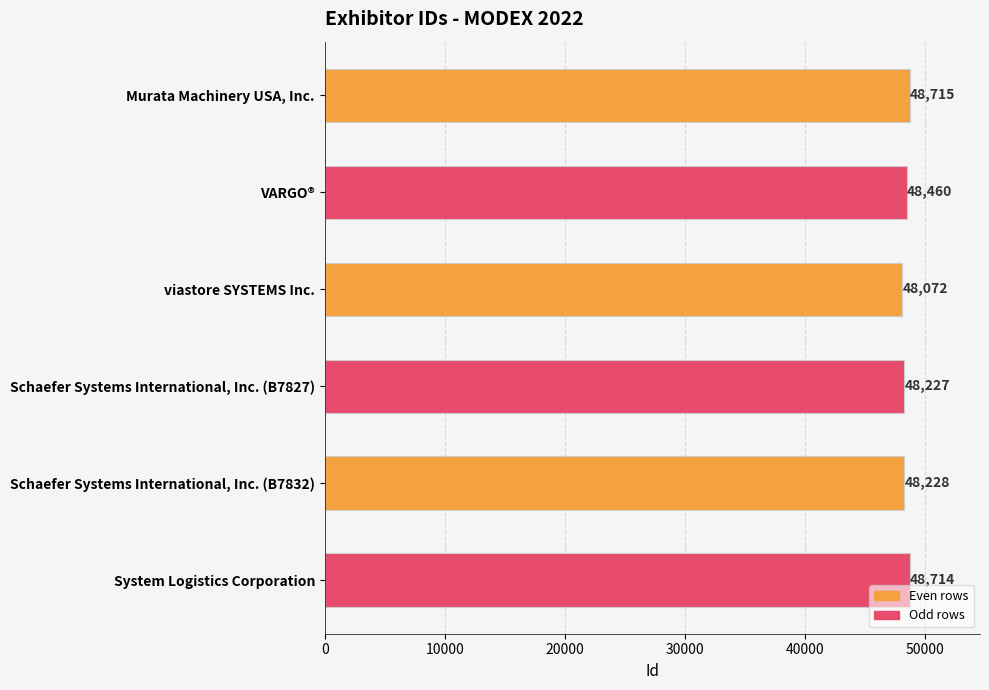

List the labels in order of value, largest first.

Murata Machinery USA, Inc., System Logistics Corporation, VARGO®, Schaefer Systems International, Inc. (B7832), Schaefer Systems International, Inc. (B7827), viastore SYSTEMS Inc.